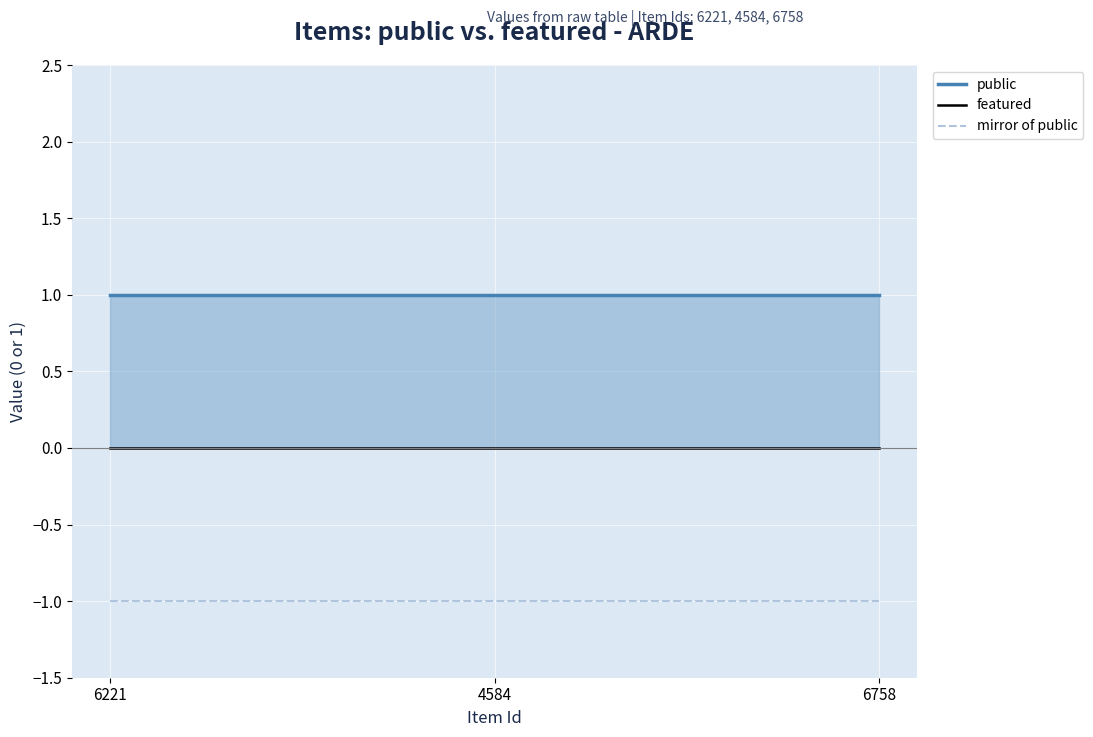

What is the smallest value displayed?

-1